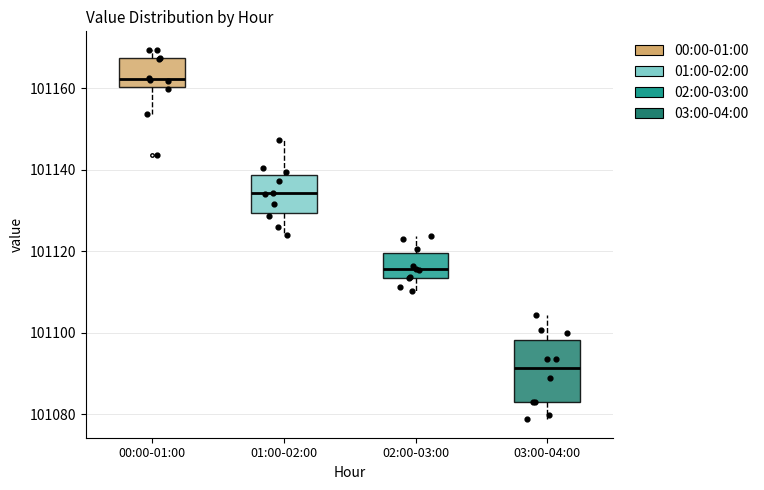

Where does the lower whisker of the box for 03:00-04:00 end on the y-axis? The values are not printed on the chart, so give them approximately, as read against the axis.

101078